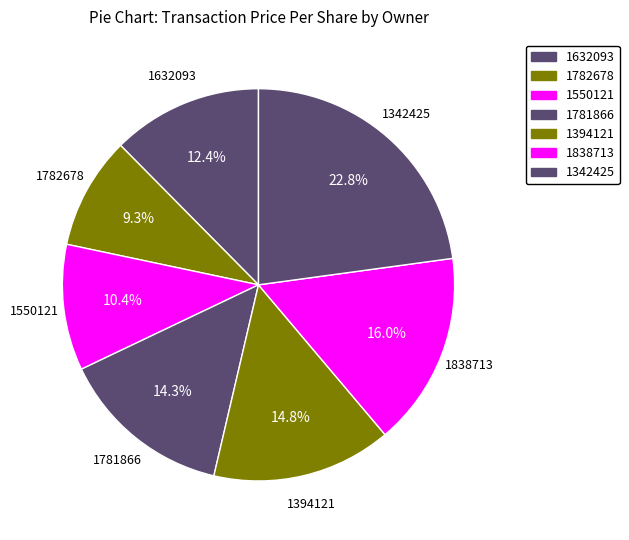

How much of the chart is everything except 1342425?

77.2%